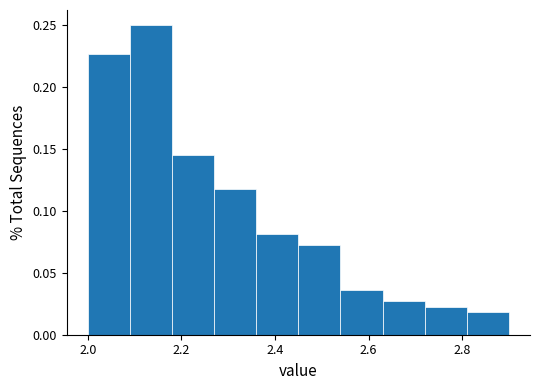

Reading left to right, list every bar in this chart as the range it spans on the x-axis followed by its height. Neither the bar edges nor the heights are printed on the chart, so give them approximately, as read against the axes.

2.00 to 2.09: 0.225
2.09 to 2.18: 0.250
2.18 to 2.27: 0.145
2.27 to 2.36: 0.120
2.36 to 2.45: 0.080
2.45 to 2.54: 0.075
2.54 to 2.63: 0.035
2.63 to 2.72: 0.025
2.72 to 2.81: 0.025
2.81 to 2.90: 0.020